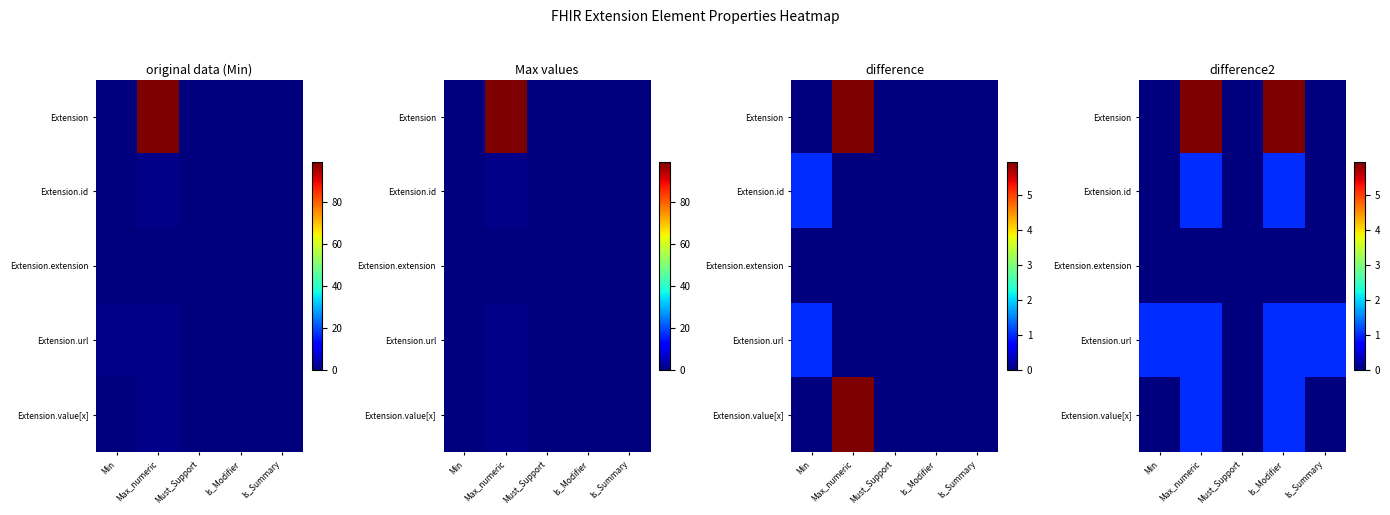

What is the difference between the second highest and second lowest values in the Extension.id series?

1